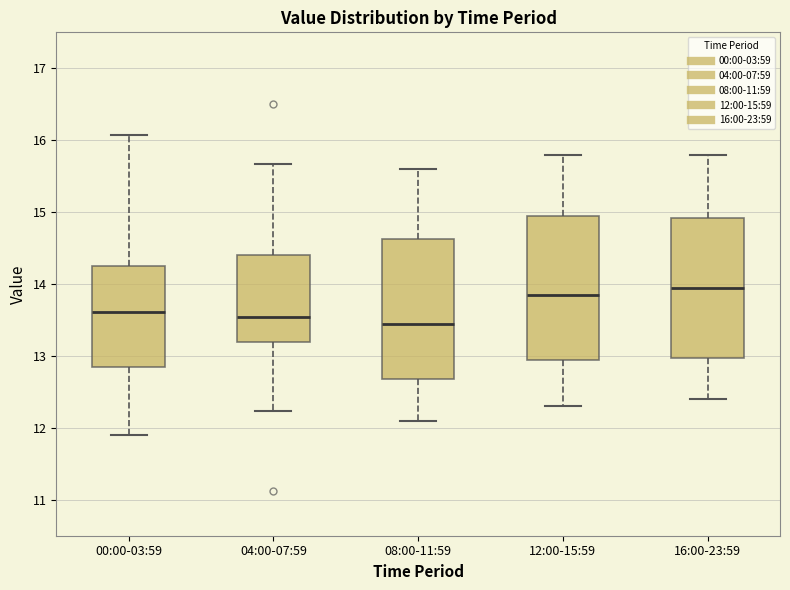

Reading left to right, read every box against the y-axis: the position of its median line, the range the box covers, and the ends of its whiskers. The values are not printed on the chart, so give them approximately, as read against the axis.

00:00-03:59: median 13.6, box 12.9 to 14.3, whiskers 11.9 to 16.1
04:00-07:59: median 13.5, box 13.2 to 14.4, whiskers 12.2 to 15.7
08:00-11:59: median 13.5, box 12.7 to 14.6, whiskers 12.1 to 15.6
12:00-15:59: median 13.9, box 13.0 to 15.0, whiskers 12.3 to 15.8
16:00-23:59: median 14.0, box 13.0 to 14.9, whiskers 12.4 to 15.8